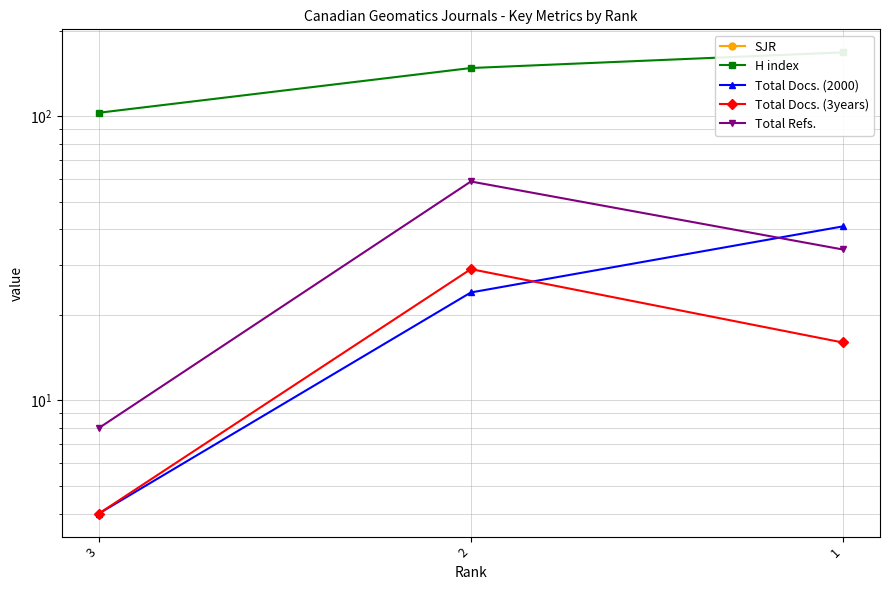

What is the total value across all series at 3?

119